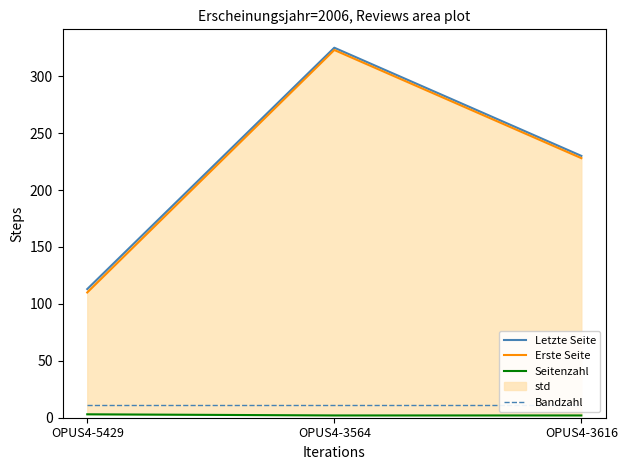

True or false: Erste Seite has a value of 110 at OPUS4-5429.

True